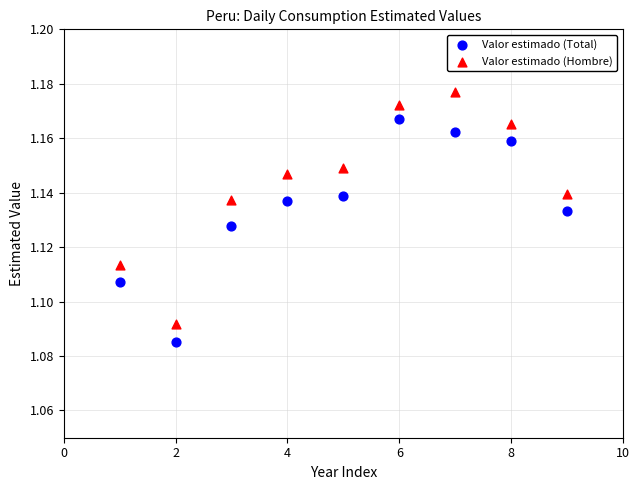

Which series reaches the minimum Y coordinate?

Valor estimado (Total)